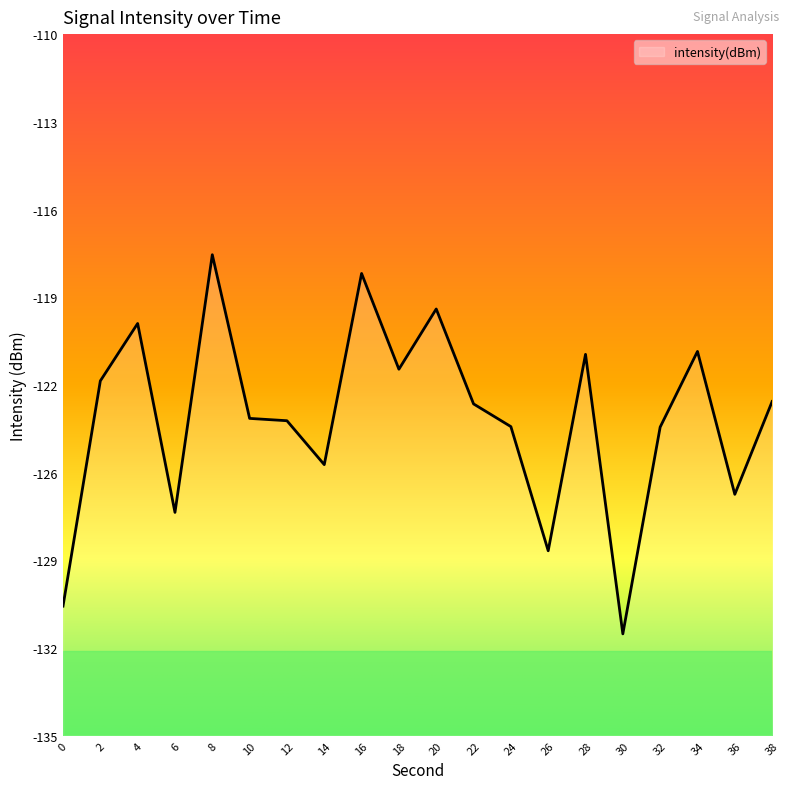

Where does the data first go above -123?

2